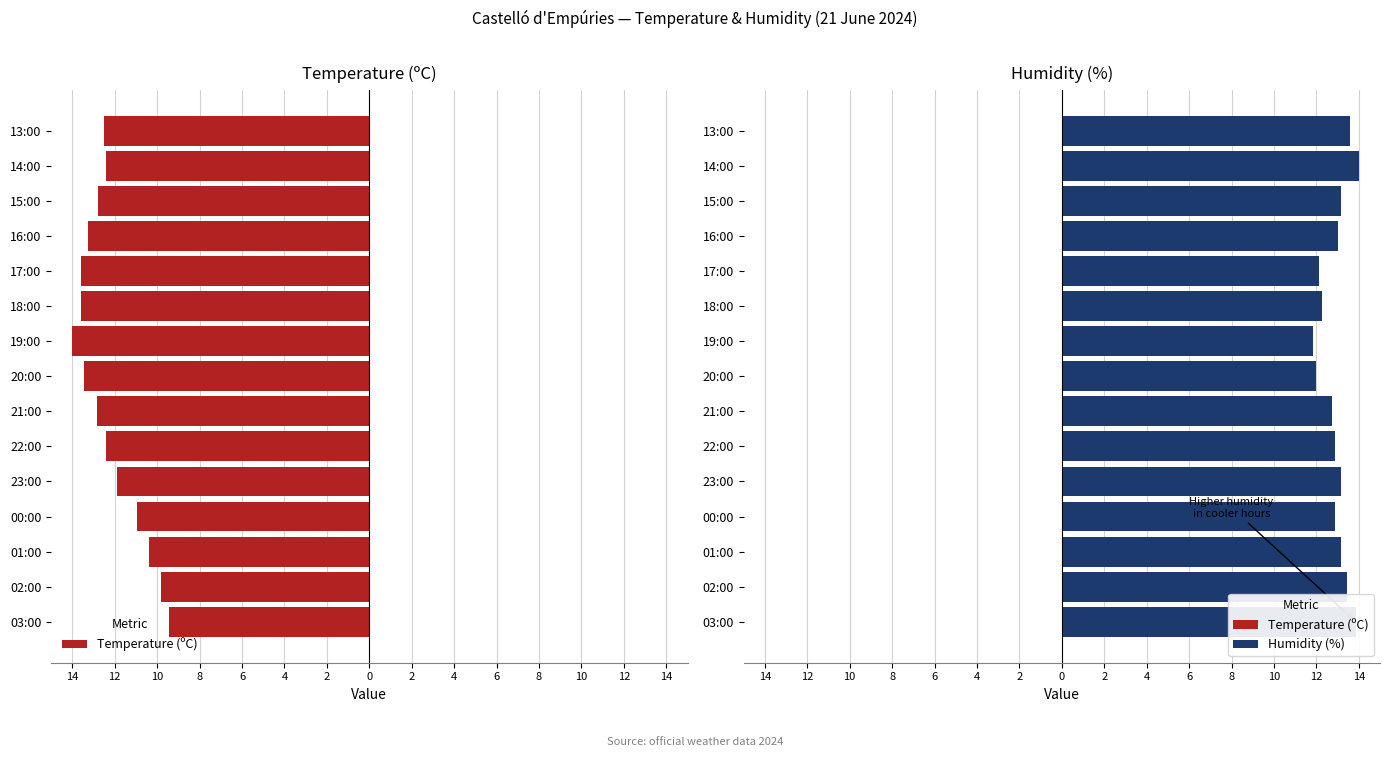

Between 21:00 and 00:00, which is larger?

00:00